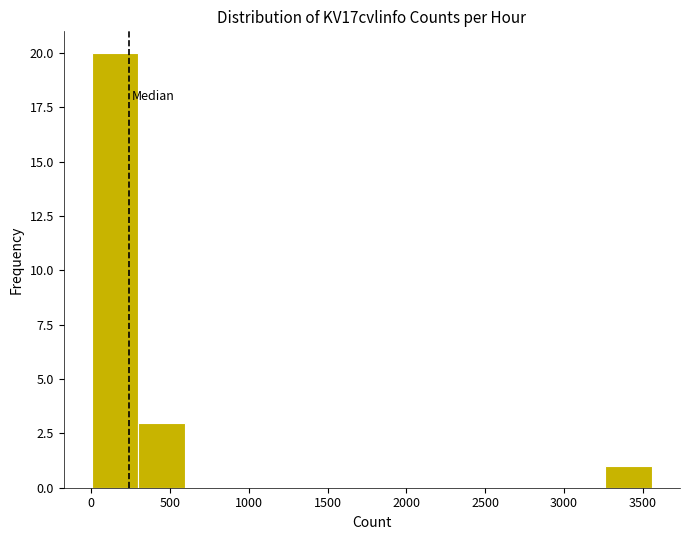

Reading left to right, transcribe this chart: for each bar, give the range it covers on the x-axis and its height. Neither the bar edges nor the heights are printed on the chart, so give them approximately, as read against the axes.

0 to 300: 20
300 to 600: 3
600 to 900: 0
900 to 1200: 0
1200 to 1500: 0
1500 to 1800: 0
1800 to 2100: 0
2100 to 2350: 0
2350 to 2650: 0
2650 to 2950: 0
2950 to 3250: 0
3250 to 3550: 1